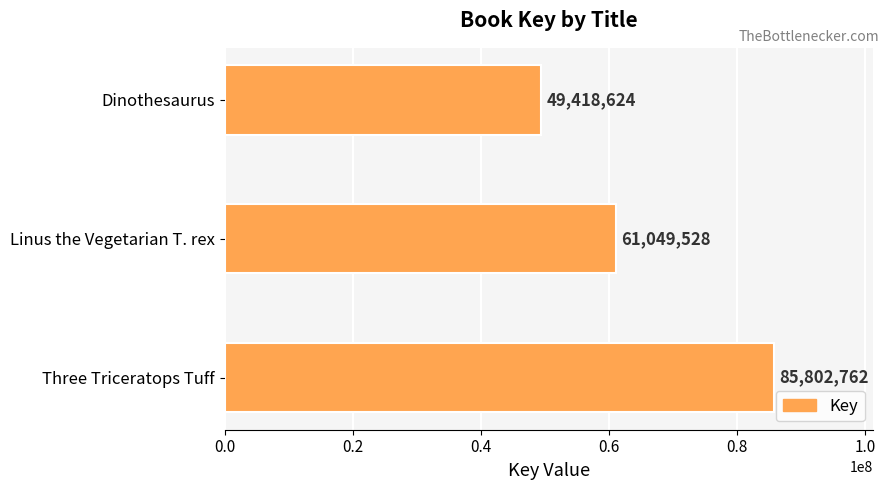

At which label is the value closest to 67610693?

Linus the Vegetarian T. rex